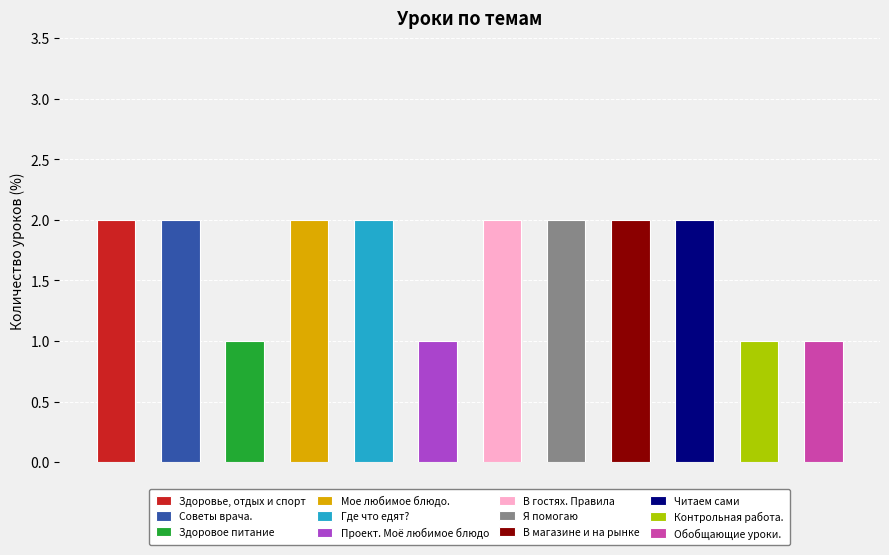

Which label corresponds to the smallest value in the chart?

Здоровое питание